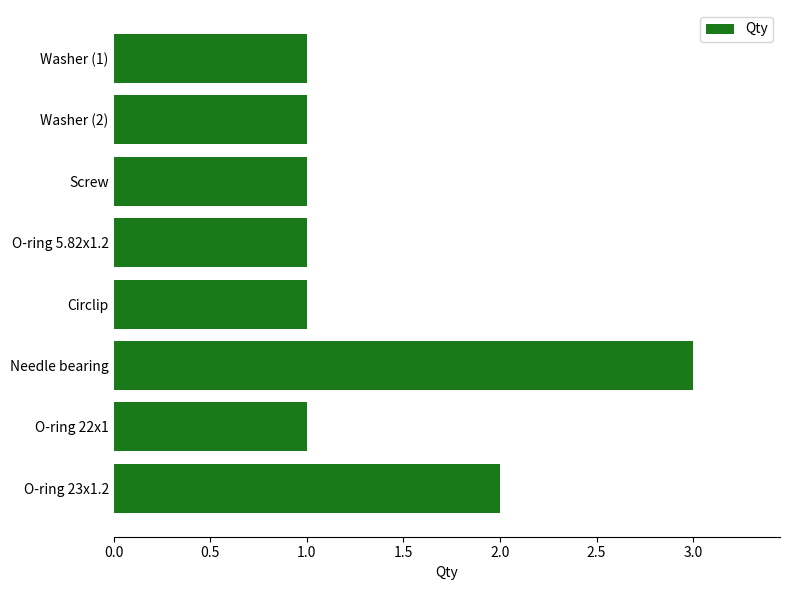

True or false: the data shows 1 at Washer (2).

True